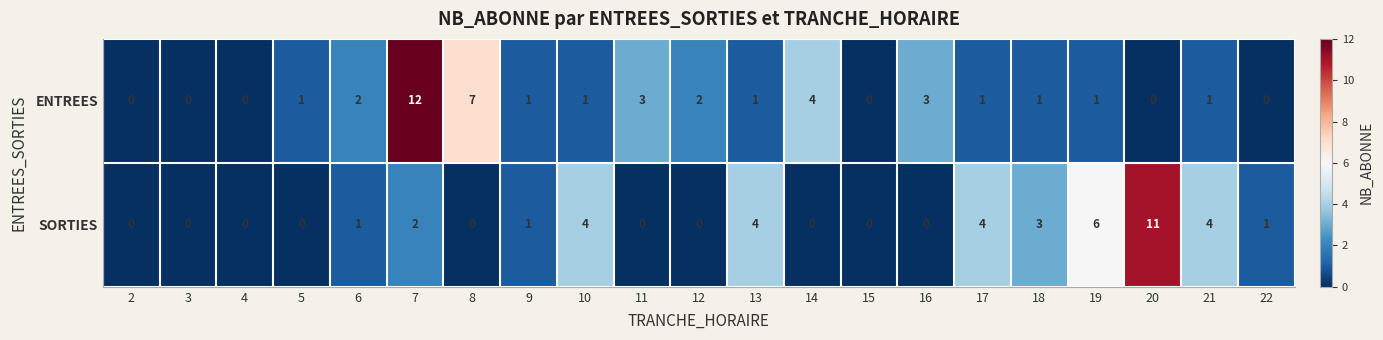

Rank the series at 19 from highest to lowest value.

SORTIES, ENTREES